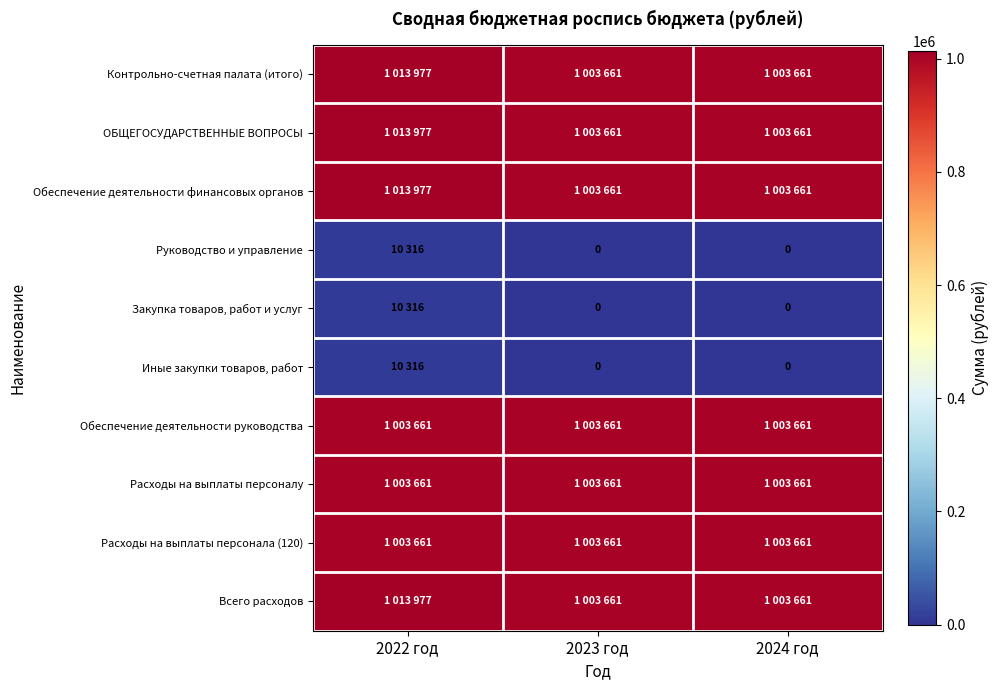

What is the total value across all series at 2022 год?

7097839